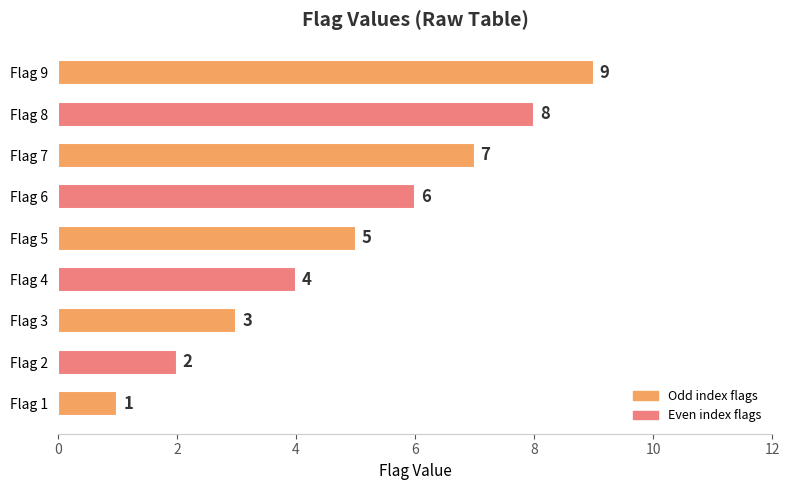

Count the number of categories in the chart.

9